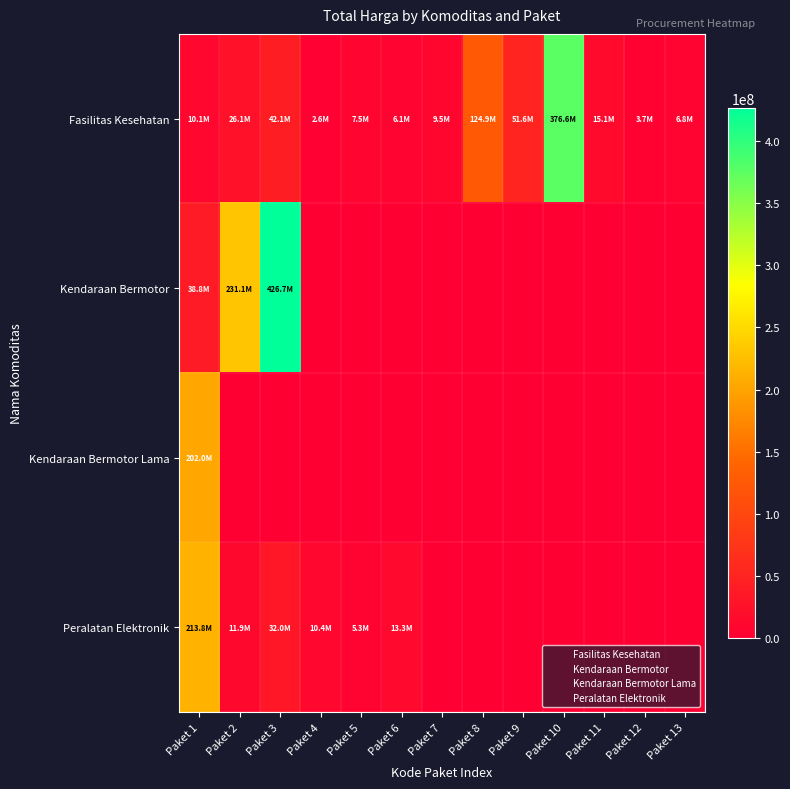

Reading left to right, what are all the values shown in this chart?

Fasilitas Kesehatan: Paket 1=10062484	Paket 2=26136000	Paket 3=42149455	Paket 4=2599960	Paket 5=7529200	Paket 6=6052778	Paket 7=9511000	Paket 8=124900000	Paket 9=51612000	Paket 10=376595700	Paket 11=15125000	Paket 12=3746160	Paket 13=6777480
Kendaraan Bermotor: Paket 1=38810000	Paket 2=231100000	Paket 3=426700000	Paket 4=0	Paket 5=0	Paket 6=0	Paket 7=0	Paket 8=0	Paket 9=0	Paket 10=0	Paket 11=0	Paket 12=0	Paket 13=0
Kendaraan Bermotor Lama: Paket 1=202000000	Paket 2=0	Paket 3=0	Paket 4=0	Paket 5=0	Paket 6=0	Paket 7=0	Paket 8=0	Paket 9=0	Paket 10=0	Paket 11=0	Paket 12=0	Paket 13=0
Peralatan Elektronik: Paket 1=213825000	Paket 2=11879100	Paket 3=32000000	Paket 4=10374000	Paket 5=5267600	Paket 6=13345000	Paket 7=0	Paket 8=0	Paket 9=0	Paket 10=0	Paket 11=0	Paket 12=0	Paket 13=0